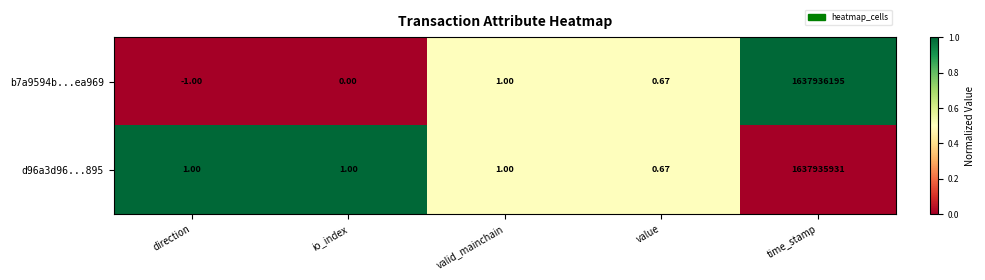

At which label does b7a9594b...ea969 reach its minimum?

direction